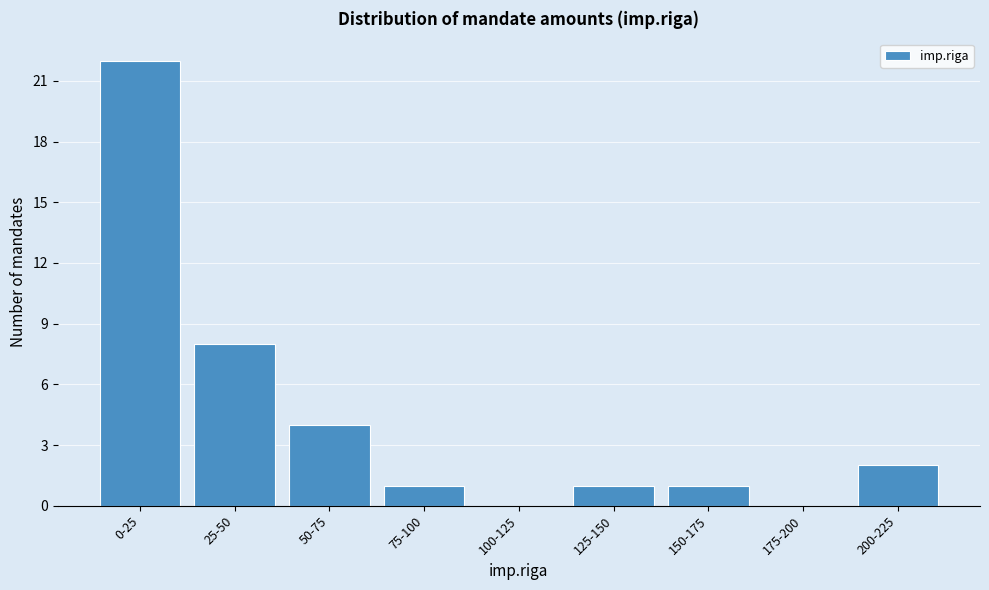

Reading left to right, list all the values displayed in this chart.

0-25=22	25-50=8	50-75=4	75-100=1	100-125=0	125-150=1	150-175=1	175-200=0	200-225=2